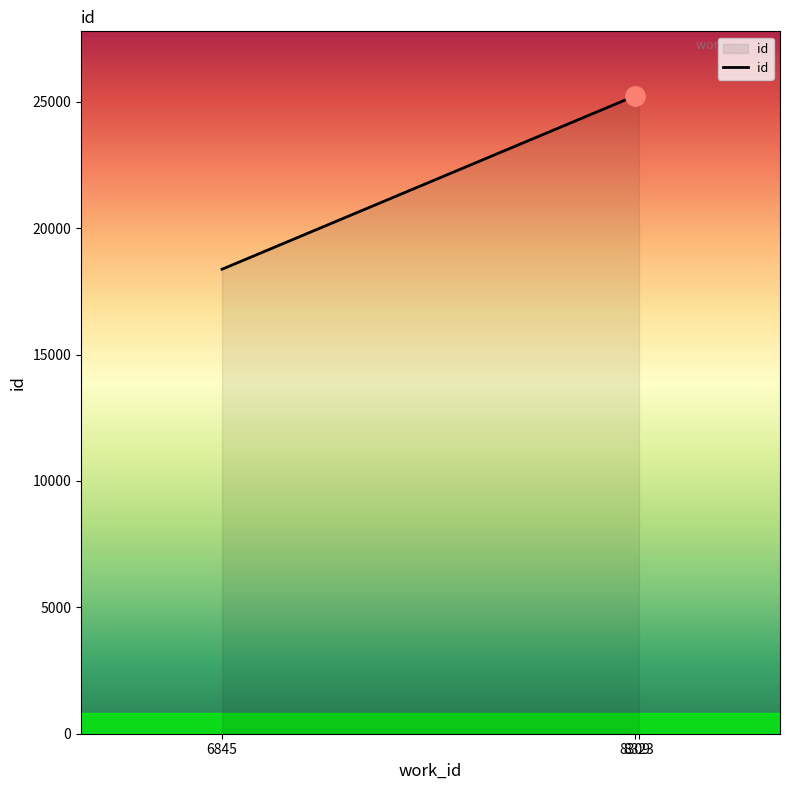

What is the average value?

22956